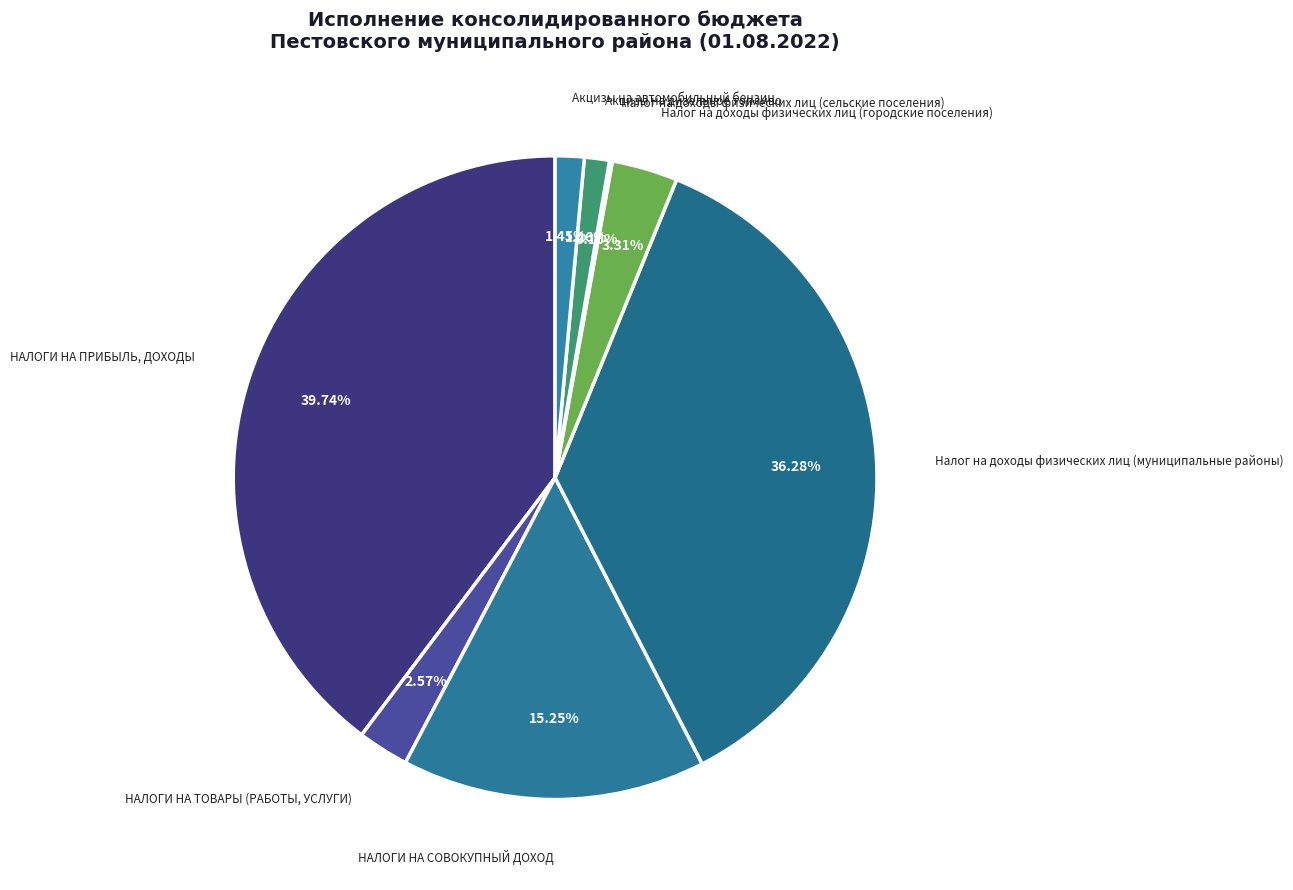

What is the largest slice in the pie chart?

НАЛОГИ НА ПРИБЫЛЬ, ДОХОДЫ